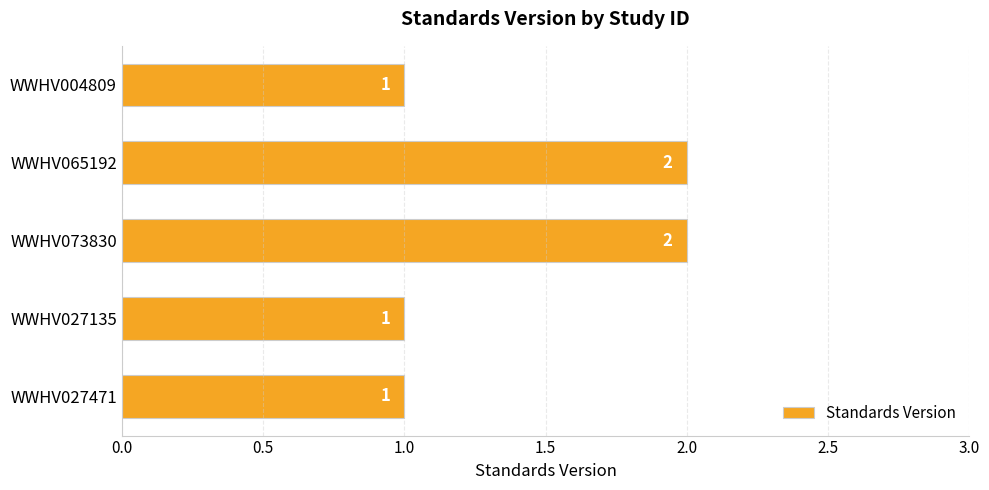

True or false: the data shows 2 at WWHV073830.

True